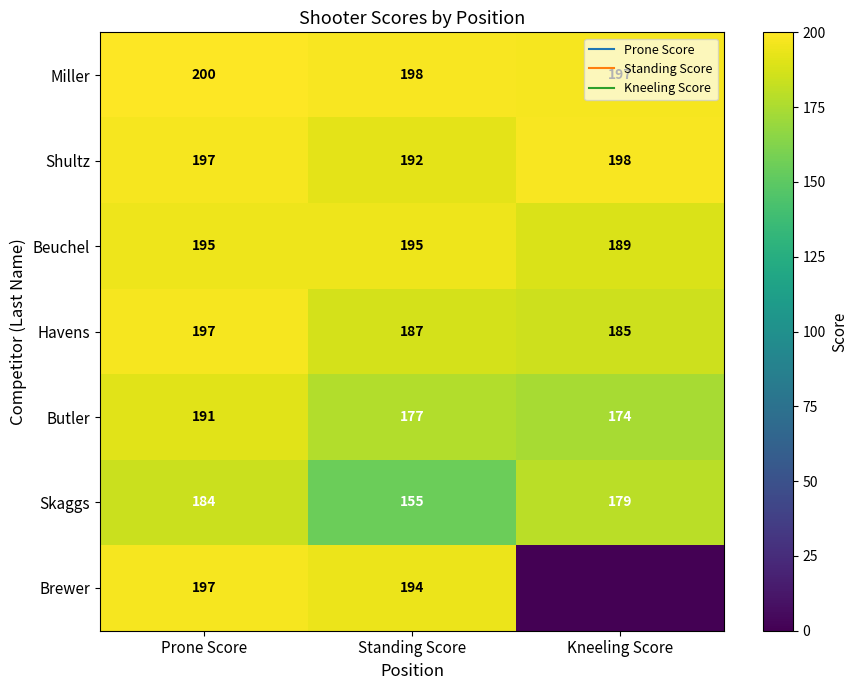

At which category is the sum across all series the highest?

Prone Score